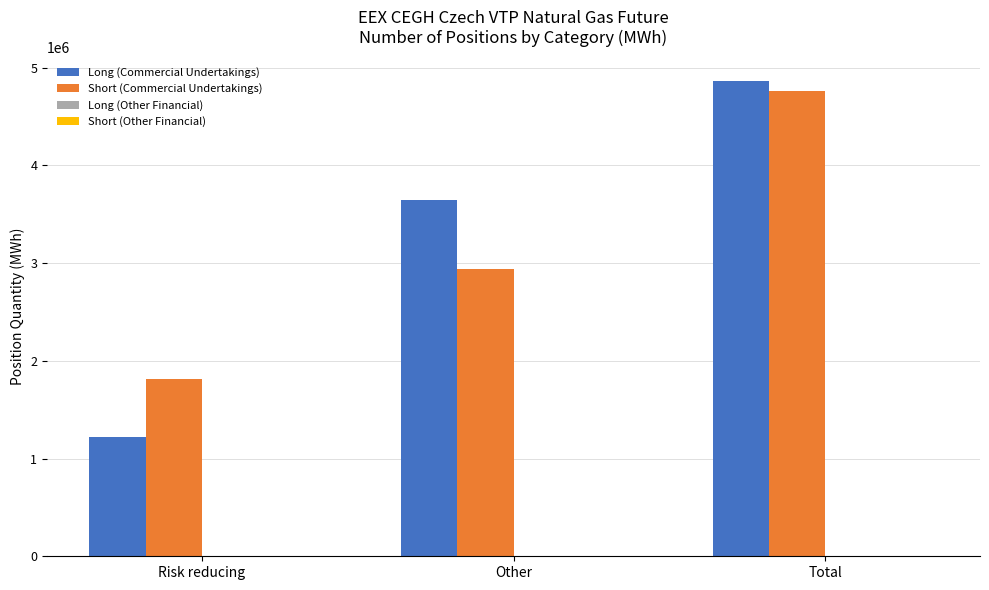

Is it true that Long (Commercial Undertakings) equals 6049315 at Other?

False